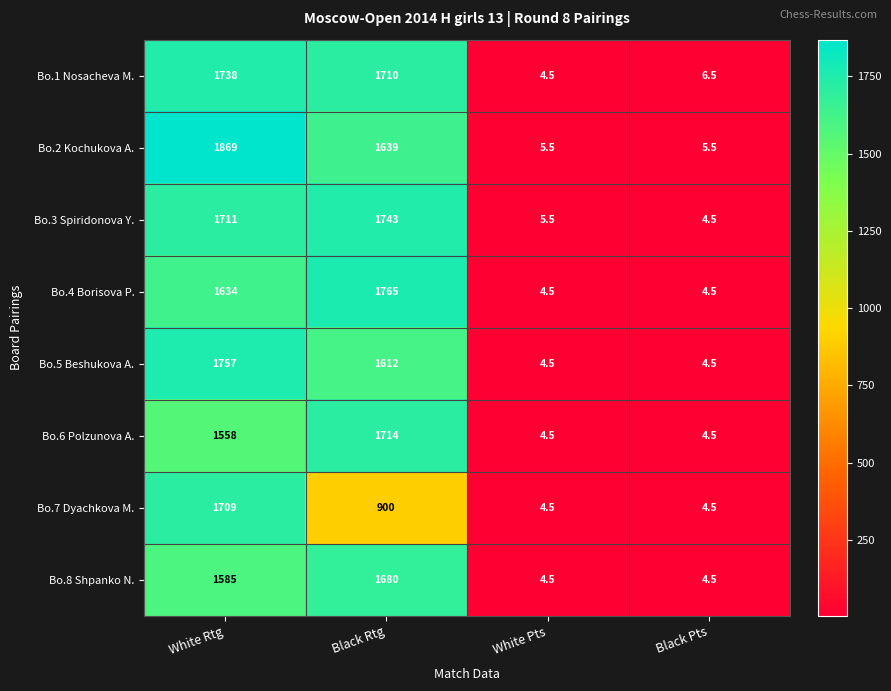

Between White Rtg and Black Rtg, which series saw the biggest shift?

Bo.7 Dyachkova M.